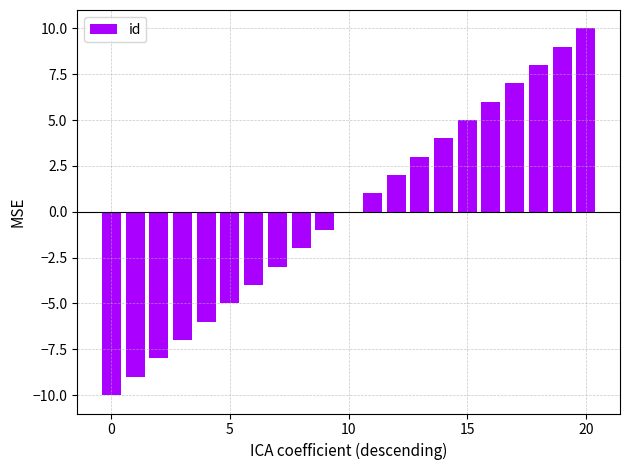

What is the greatest value displayed?

10